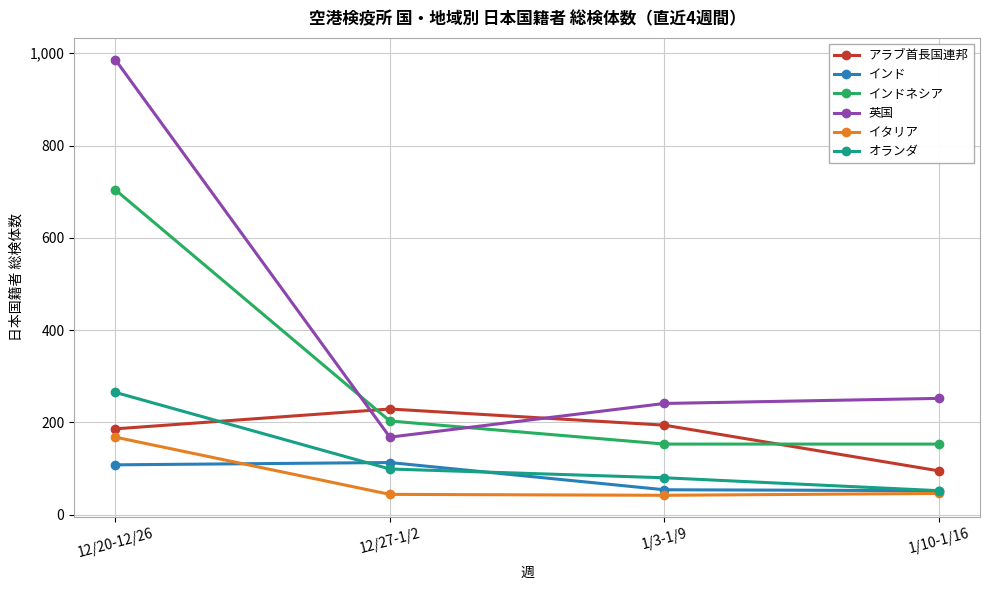

What is the difference between the highest and lowest values at 12/20-12/26?

878